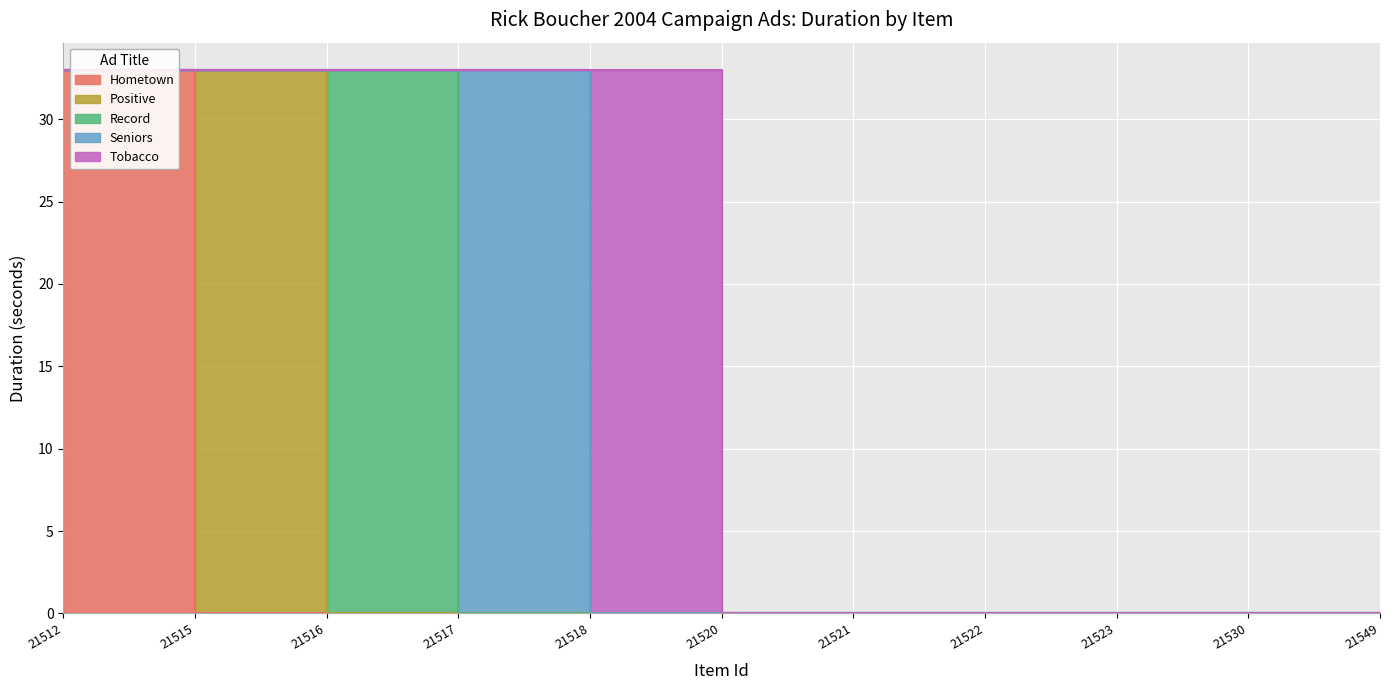

Rank the series by their maximum value, from highest to lowest.

Hometown, Positive, Record, Seniors, Tobacco